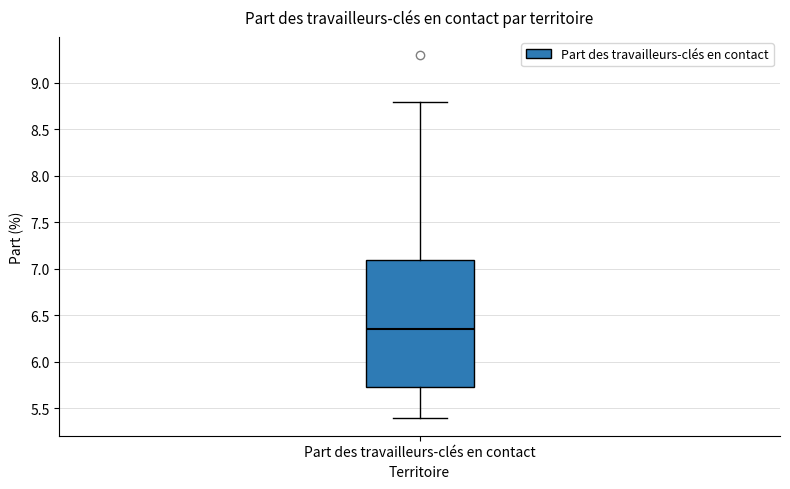

Where does the median line of the box for Part des travailleurs-clés en contact sit on the y-axis? The values are not printed on the chart, so give them approximately, as read against the axis.

6.35